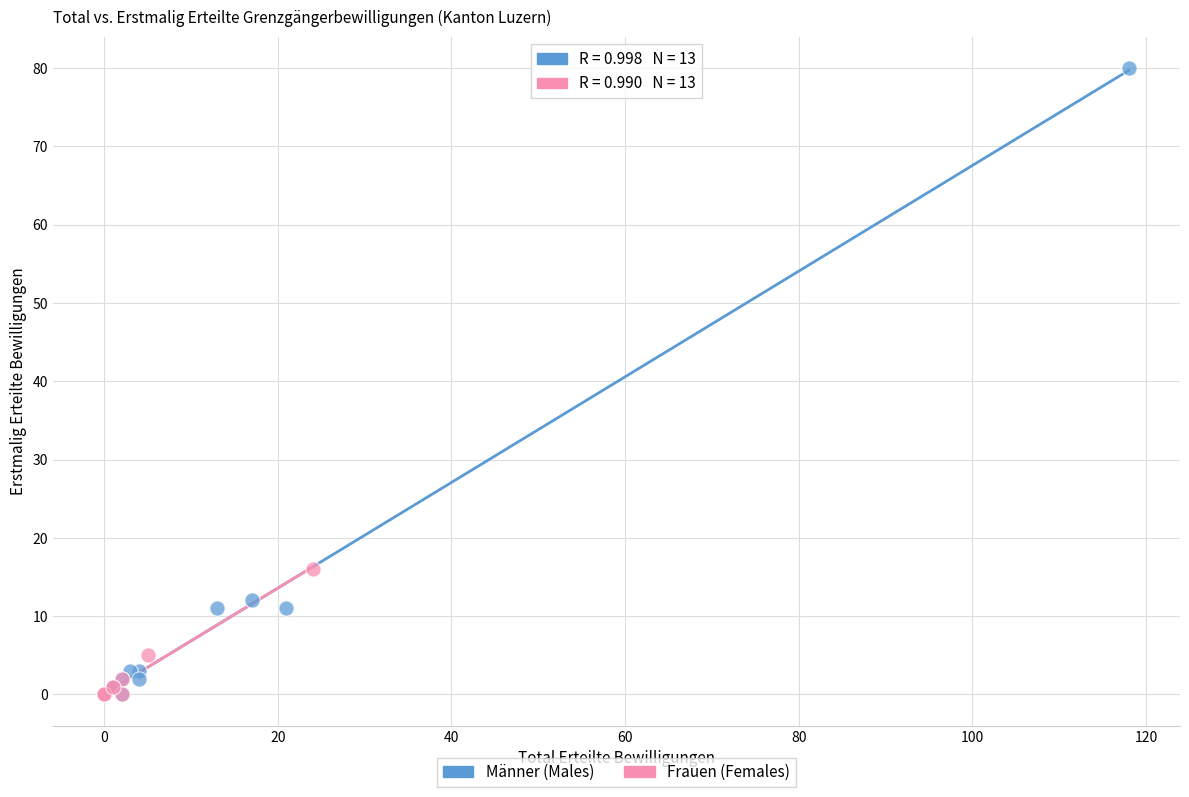

What are all the series names shown in the legend?

Männer (Males), Frauen (Females)